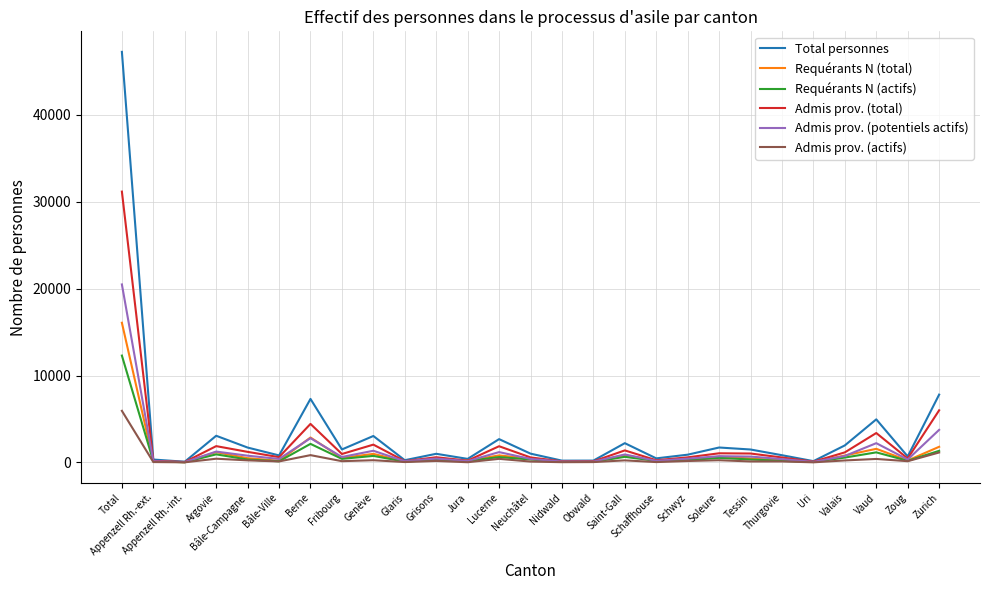

What position from the right is Bâle-Ville?

22